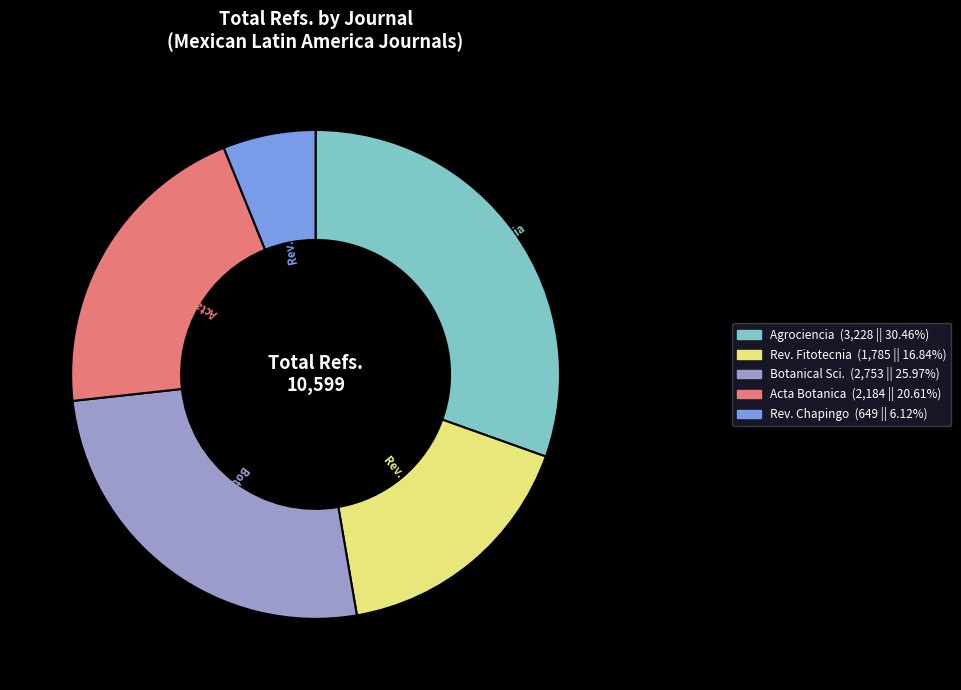

Count the number of slices in the pie.

5